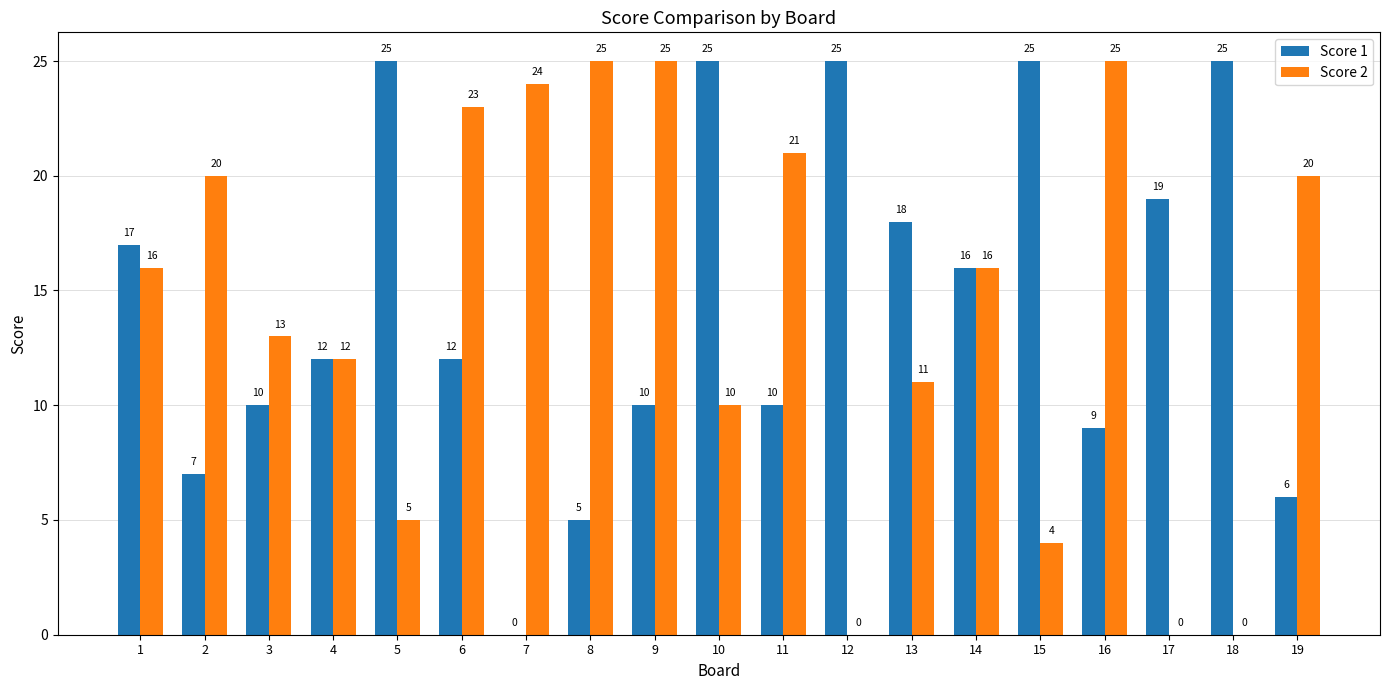

What is the maximum value for Score 1?

25